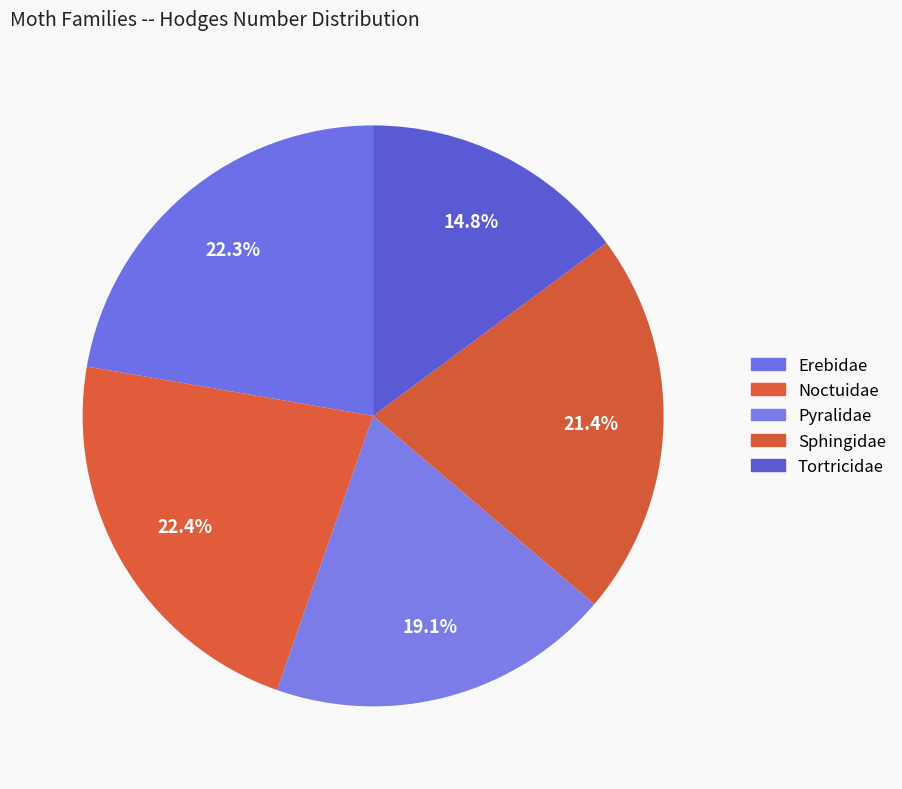

How many slices are in this pie chart?

5